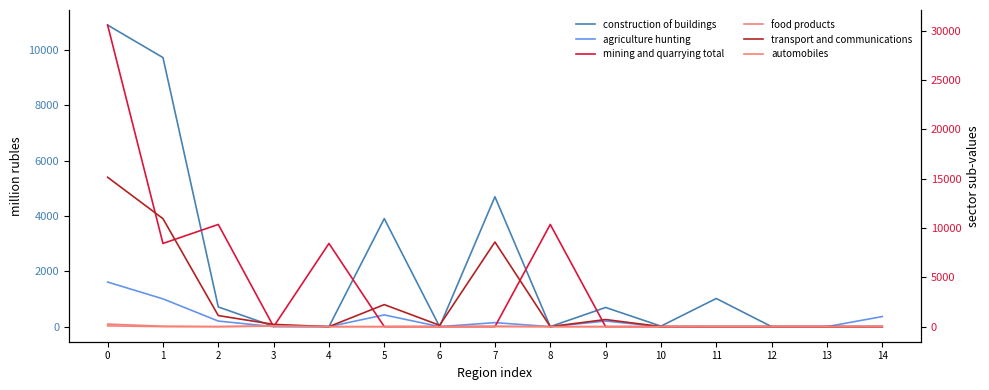

True or false: food products has more than 0 points higher than both neighbors.

True